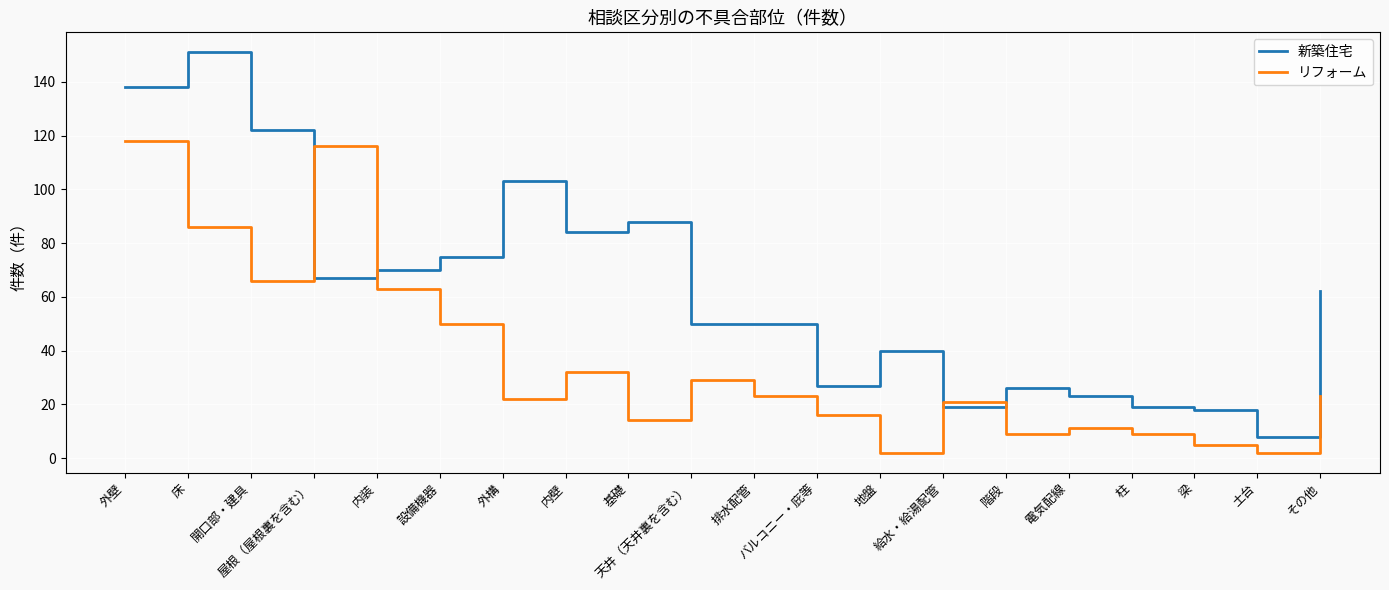

What position from the left is 電気配線?

16